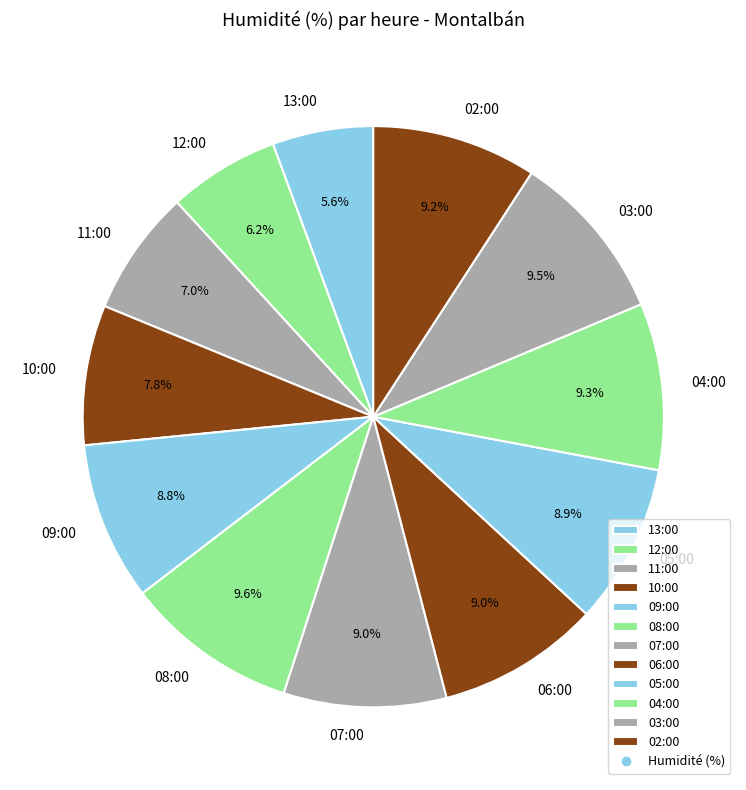

Is there a majority slice in this chart?

No